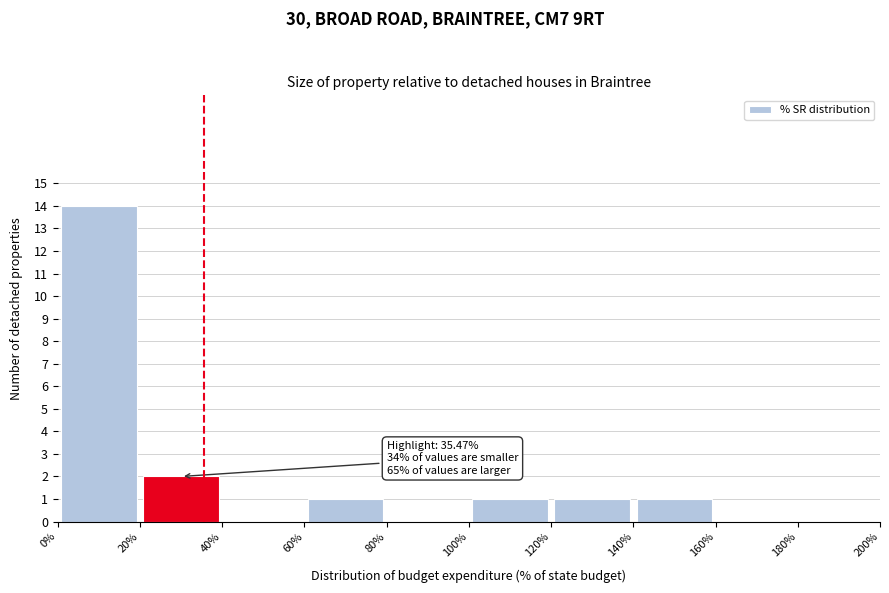

Which range on the x-axis has the tallest bar?

0% to 20%